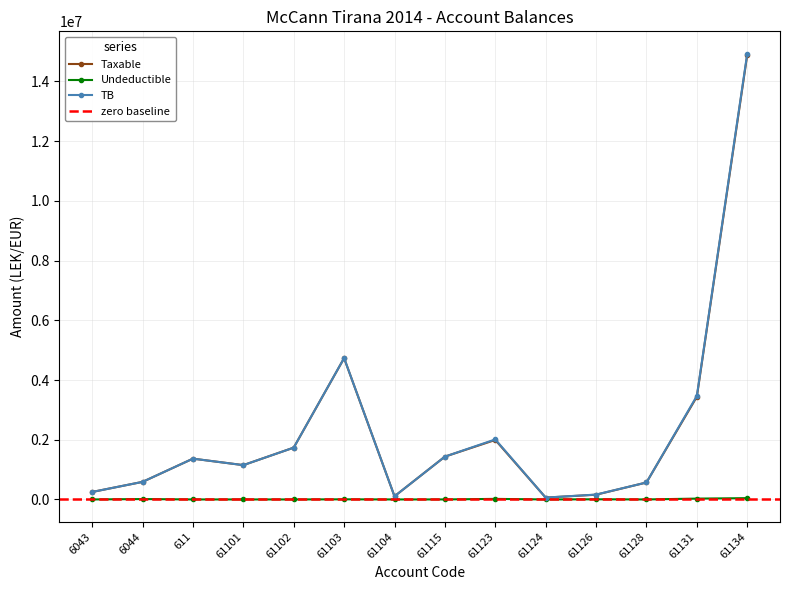

What are all the series names shown in the legend?

Taxable, Undeductible, TB